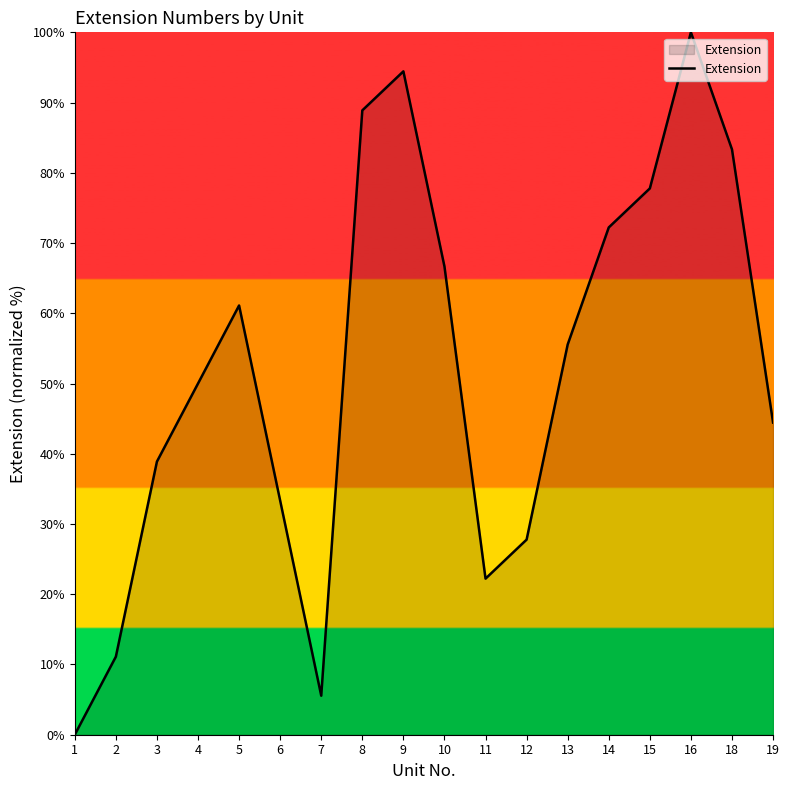

What is the difference between the second highest and minimum values?

94.4